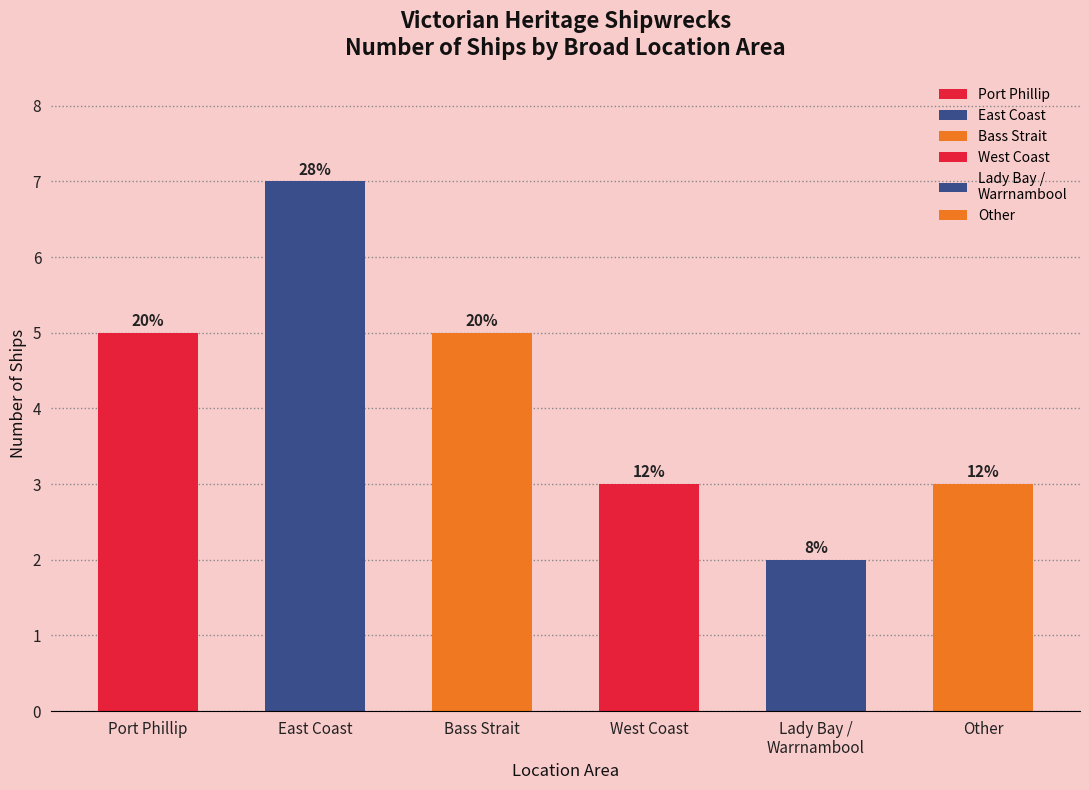

True or false: the data shows 5 at Port Phillip.

True